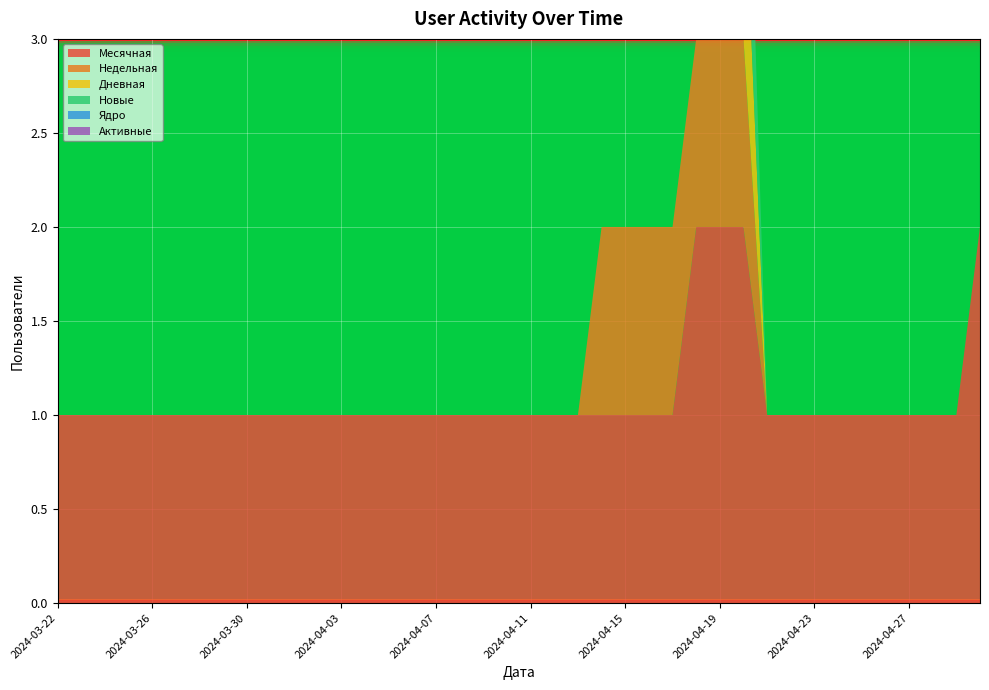

Reading right to left, extract all data points from this chart.

Месячная: 2	1	1	1	1	1	1	1	1	1	2	2	2	1	1	1	1	1	1	1	1	1	1	1	1	1	1	1	1	1	1	1	1	1	1	1	1	1	1	1
Недельная: 0	0	0	0	0	0	0	0	0	0	1	1	1	1	1	1	1	0	0	0	0	0	0	0	0	0	0	0	0	0	0	0	0	0	0	0	0	0	0	0
Дневная: 0	0	0	0	0	0	0	0	0	0	1	0	0	0	0	0	0	0	0	0	0	0	0	0	0	0	0	0	0	0	0	0	0	0	0	0	0	0	0	0
Новые: 0	0	0	0	0	0	0	0	0	0	1	0	0	0	0	0	0	0	0	0	0	0	0	0	0	0	0	0	0	0	0	0	0	0	0	0	0	0	0	0
Ядро: 0	0	0	0	0	0	0	0	0	0	0	0	0	0	0	0	0	0	0	0	0	0	0	0	0	0	0	0	0	0	0	0	0	0	0	0	0	0	0	0
Активные: 0	0	0	0	0	0	0	0	0	0	0	0	0	0	0	0	0	0	0	0	0	0	0	0	0	0	0	0	0	0	0	0	0	0	0	0	0	0	0	0